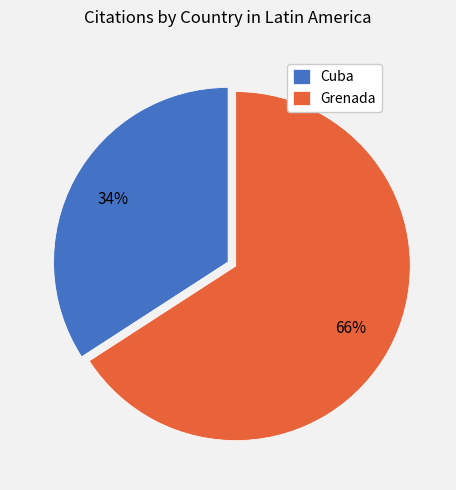

What is the largest slice in the pie chart?

Grenada